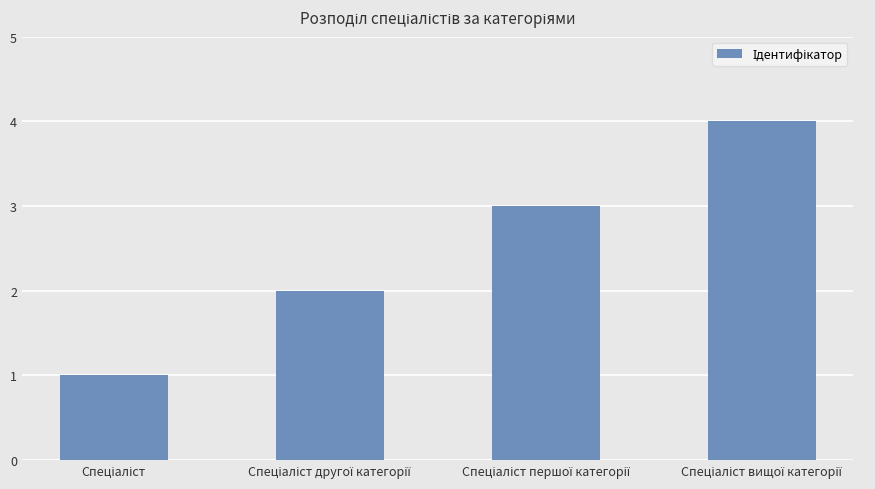

What is the difference between the maximum and second lowest values?

2